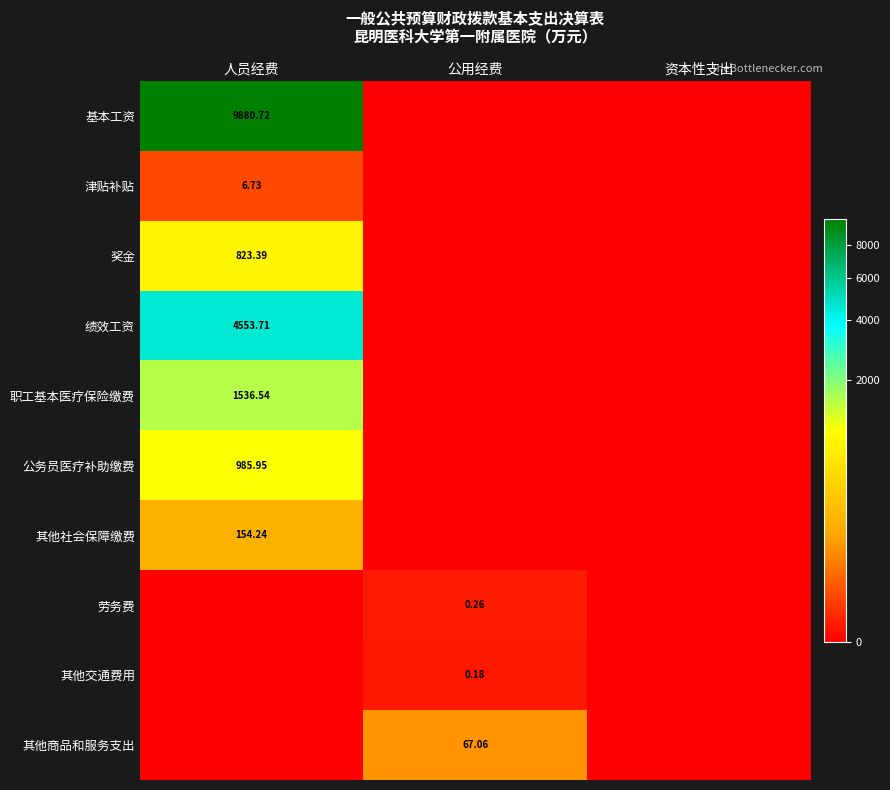

What is the greatest value displayed?

9880.7